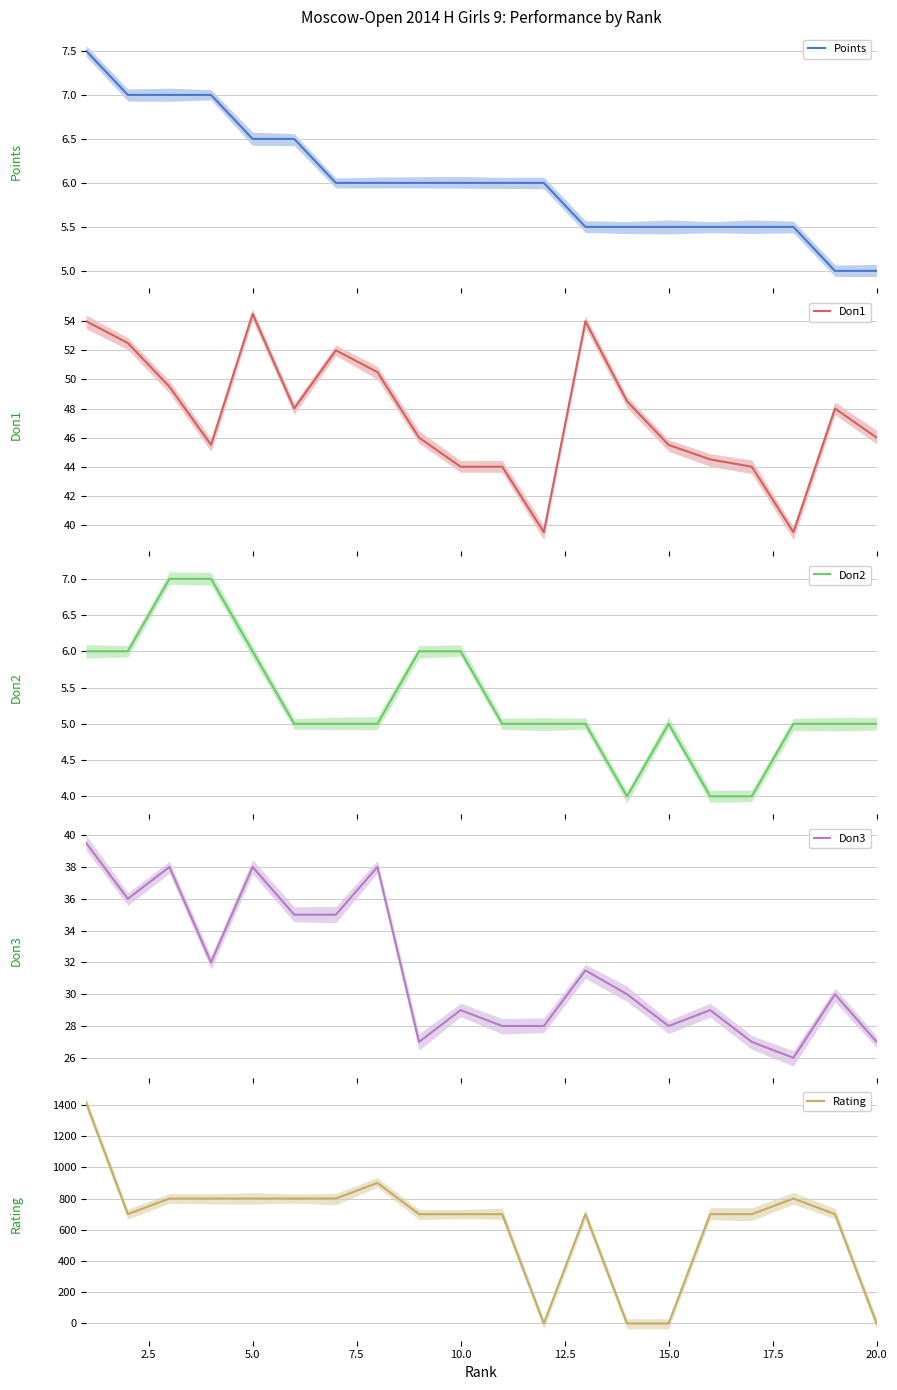

True or false: Doп1 and Doп3 cross at least once.

False